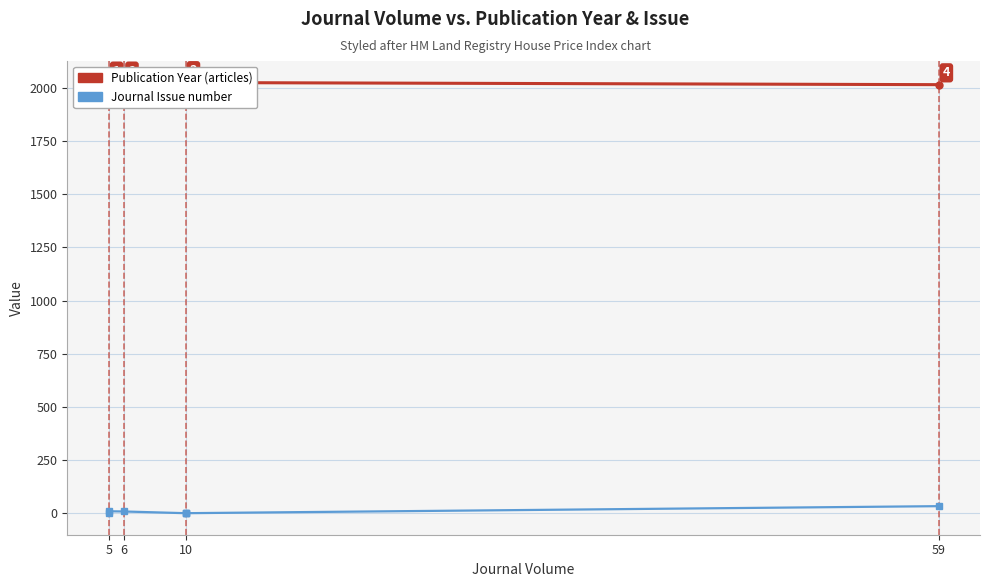

How many series are shown in this chart?

2